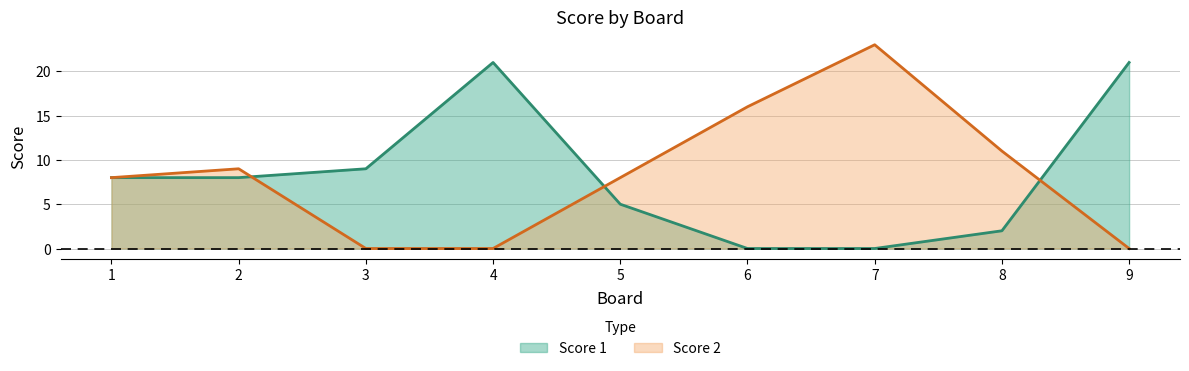

What is the total value across all series at 8?

13